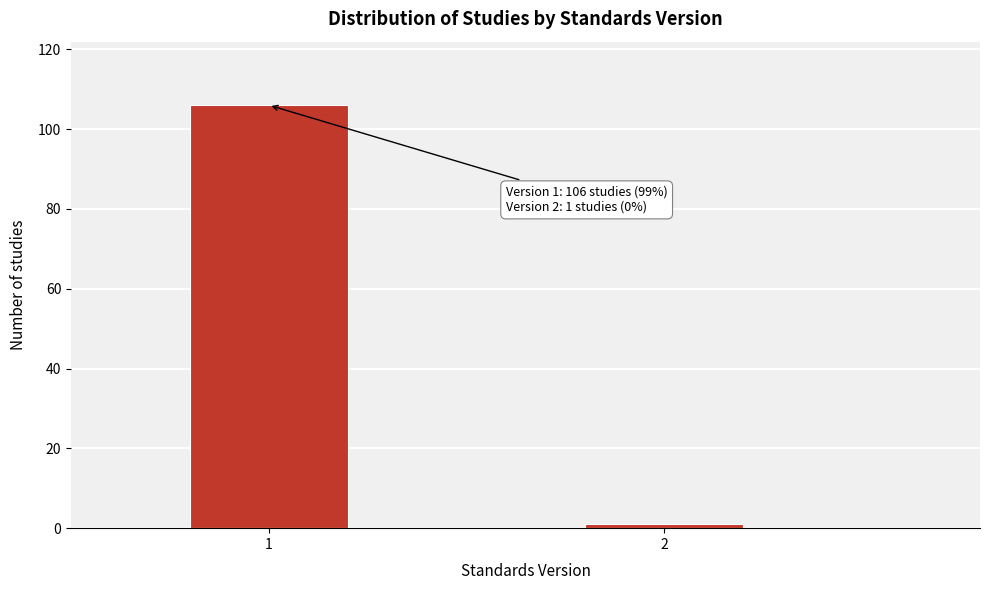

Reading left to right, extract all data points from this chart.

106	1